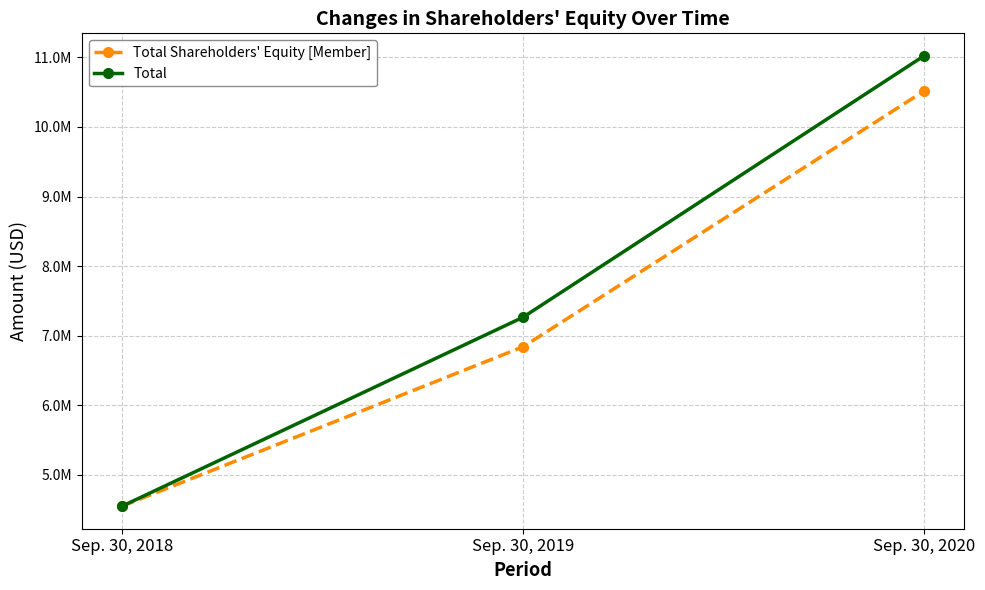

Is this an area chart (filled region under the line)?

No